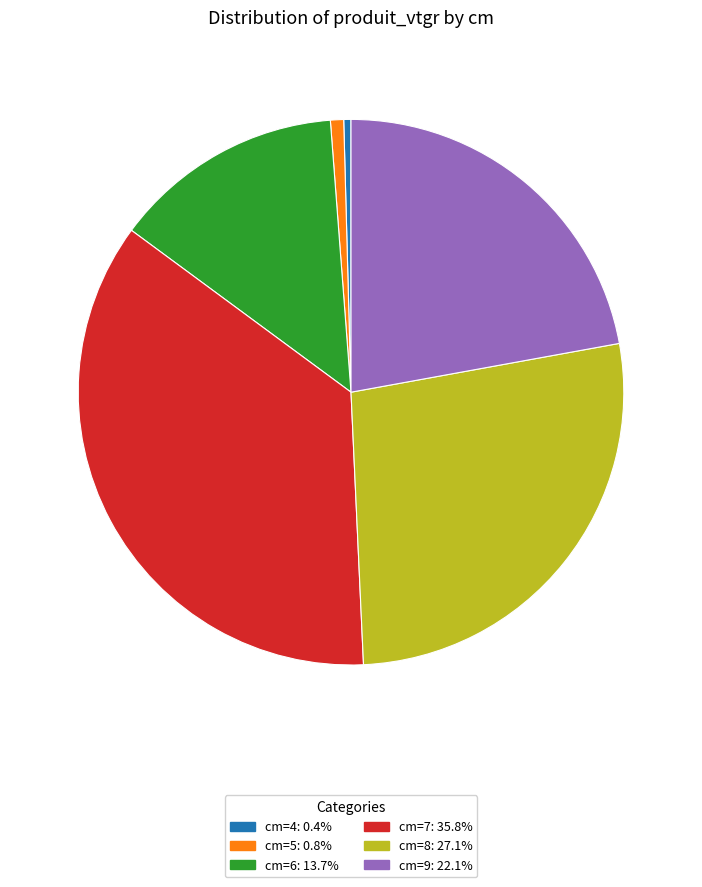

Which category has the biggest portion of the pie?

cm=7